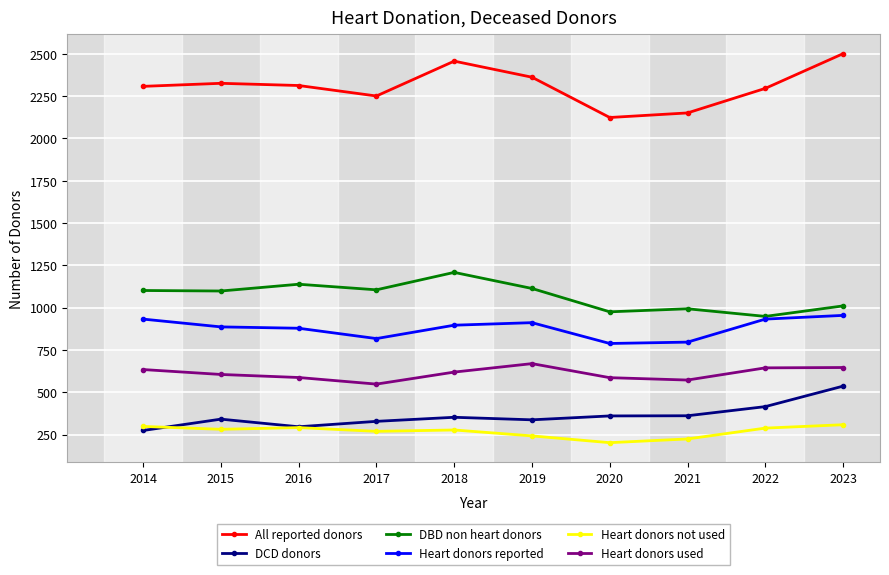

What is the difference between the Heart donors not used values at 2021 and 2016?

67